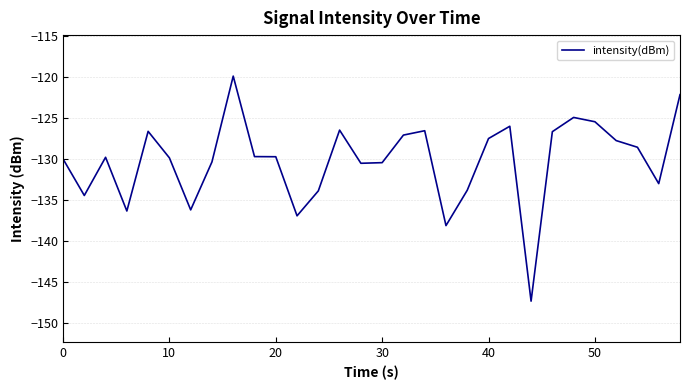

What is the greatest value displayed?

-119.9